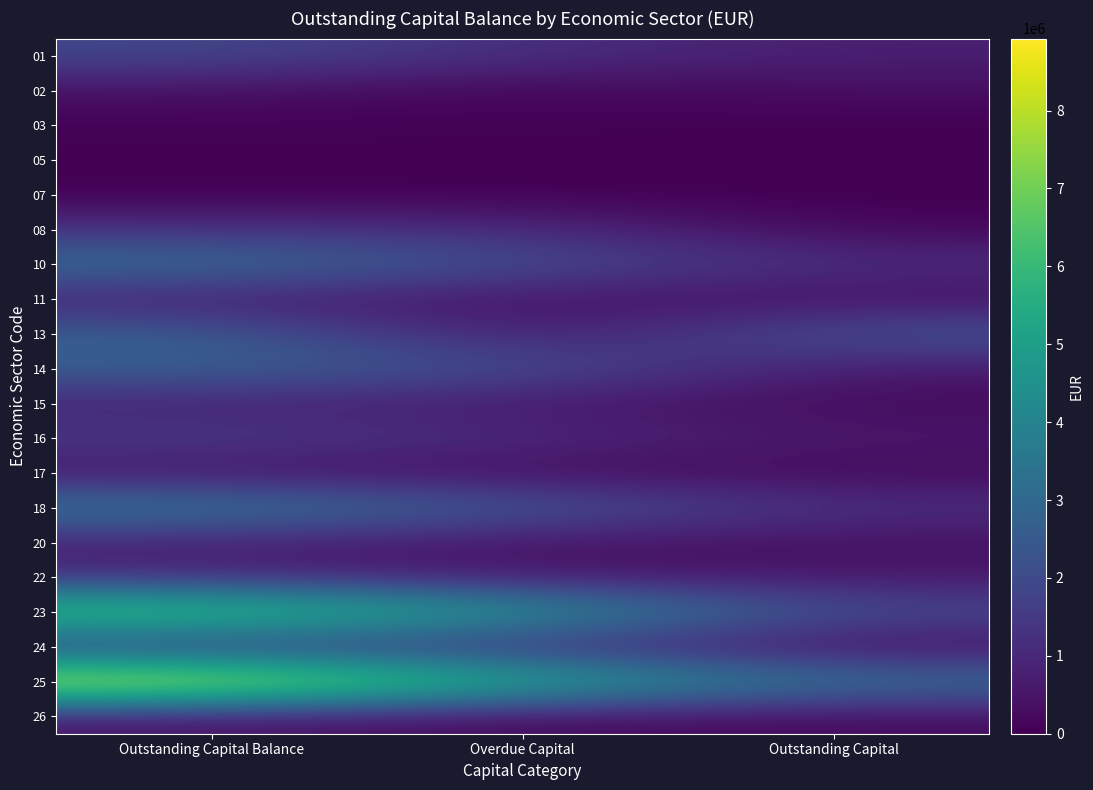

What is the greatest value displayed?

8923845.3